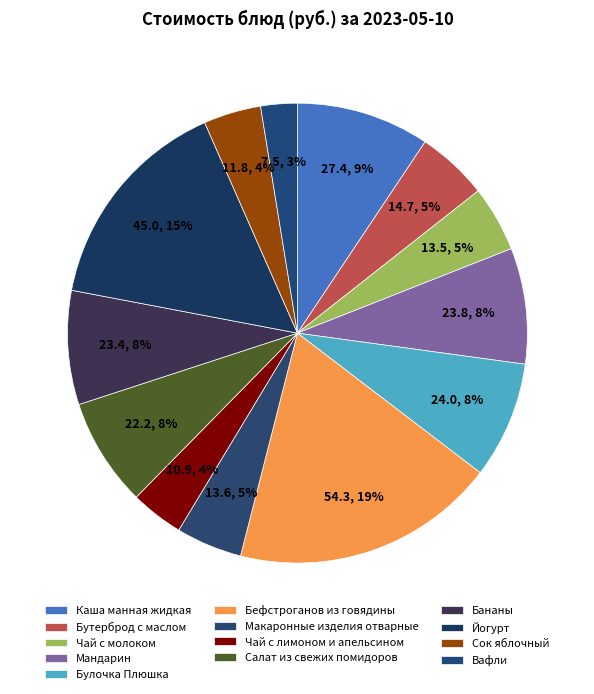

To the nearest percent, what is the difference between the largest and smallest slice percentages?

16%